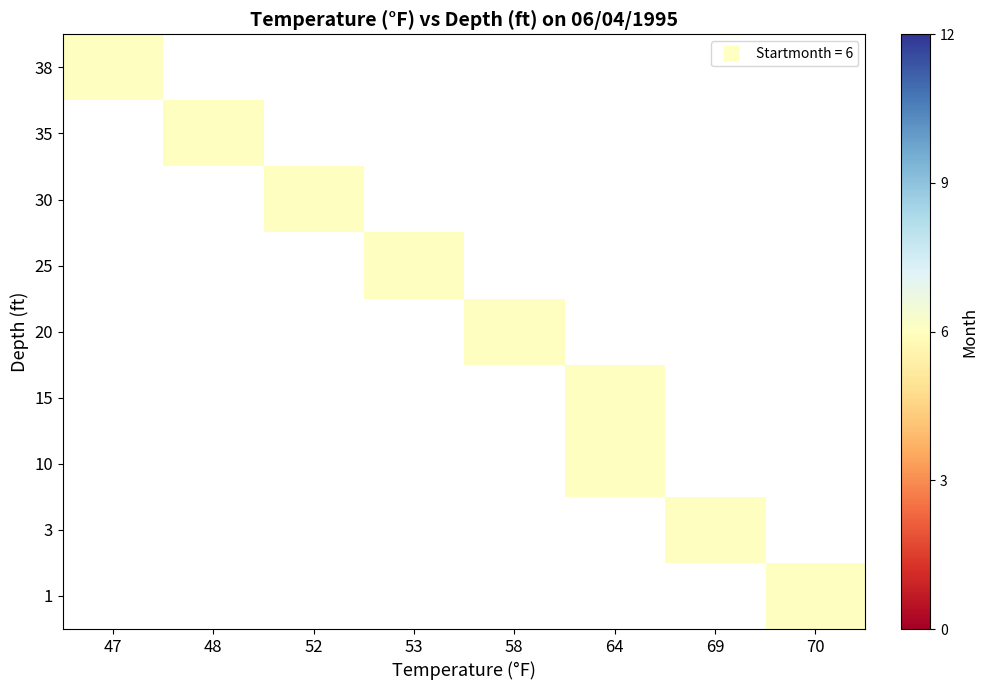

Between 53 and 47, which is larger?

47